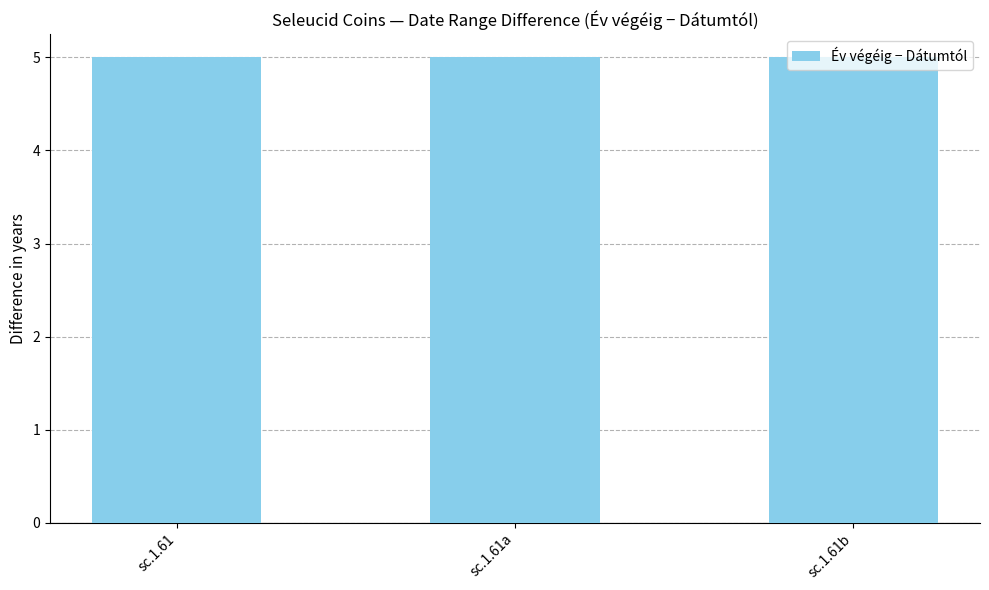

Which has a higher value, sc.1.61a or sc.1.61?

sc.1.61a